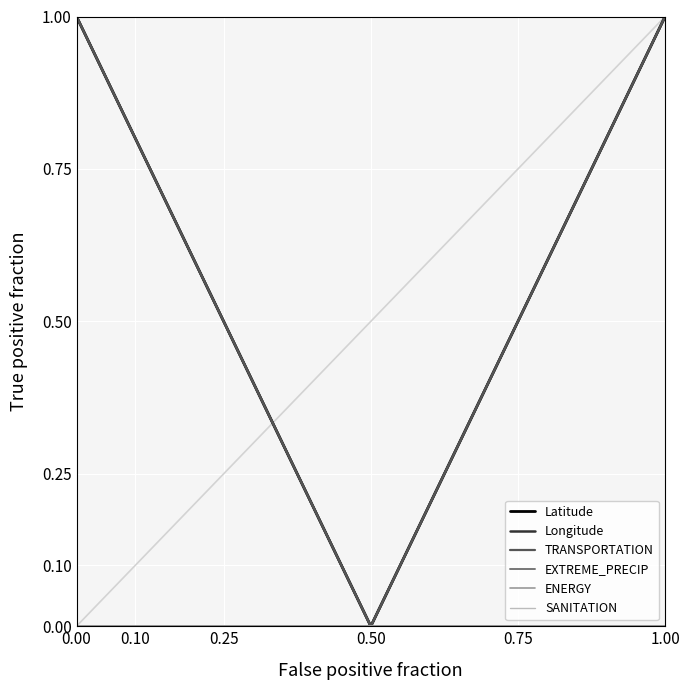

Does the chart have visible grid lines?

Yes